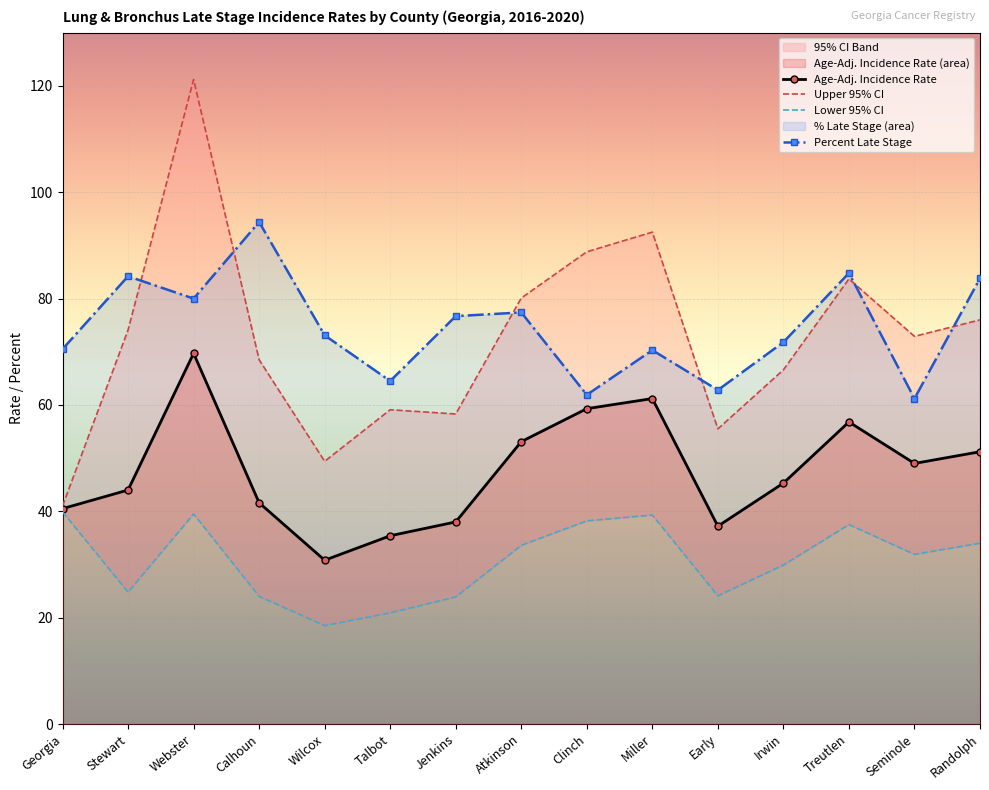

What is the highest value of the Upper 95% CI series?

121.2